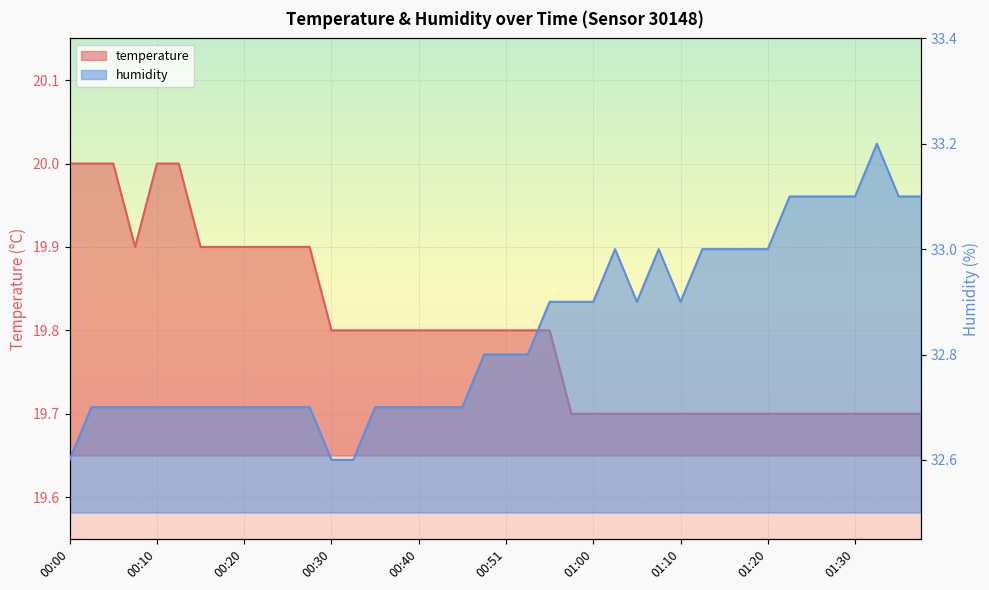

At how many categories does at least one series exceed 25?

40